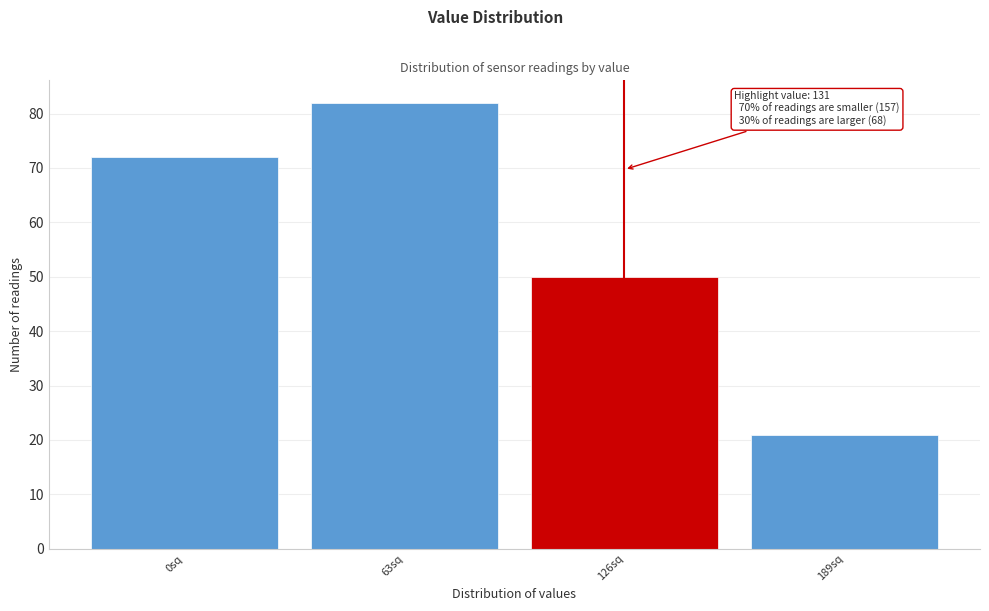

Reading right to left, extract all data points from this chart.

189sq=21	126sq=50	63sq=82	0sq=72